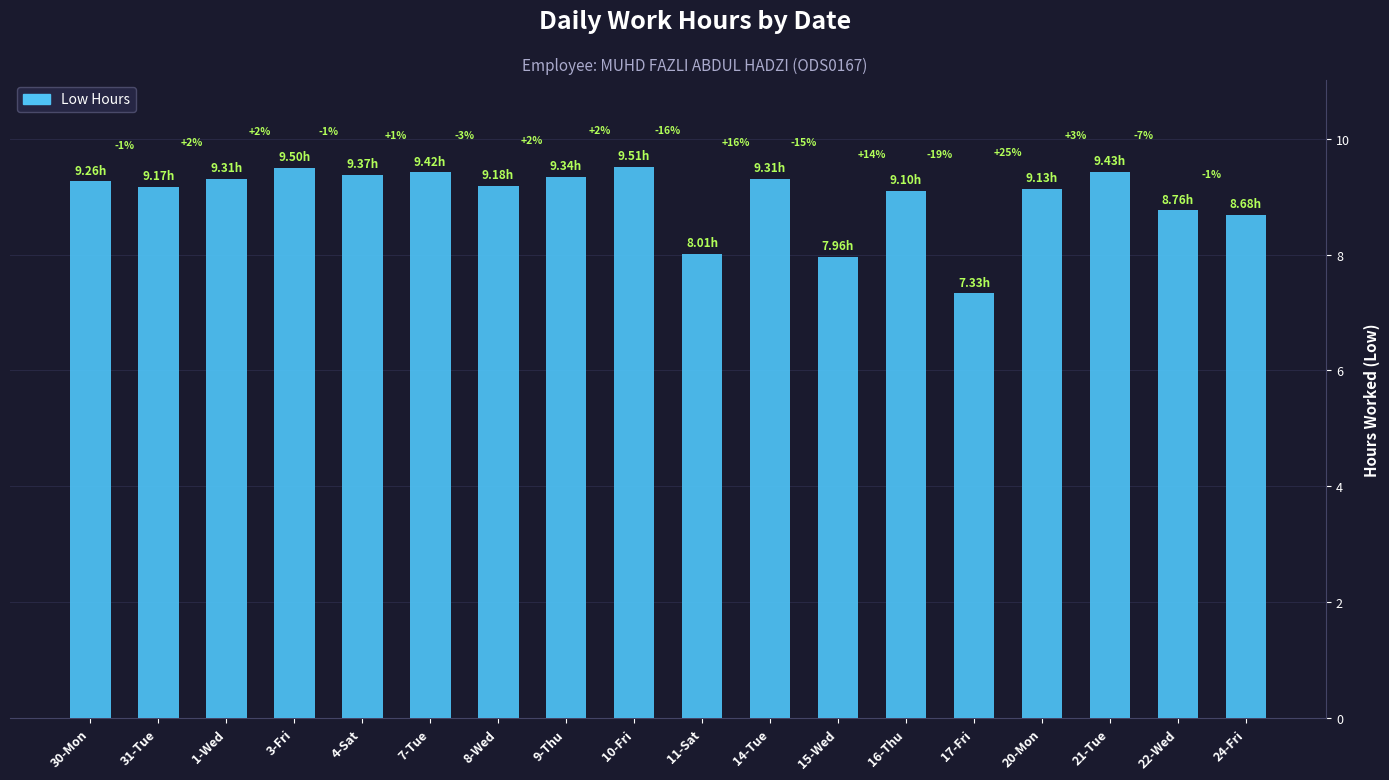

Reading right to left, transcribe all the data shown in this chart.

8.7	8.8	9.4	9.1	7.3	9.1	8.0	9.3	8.0	9.5	9.3	9.2	9.4	9.4	9.5	9.3	9.2	9.3